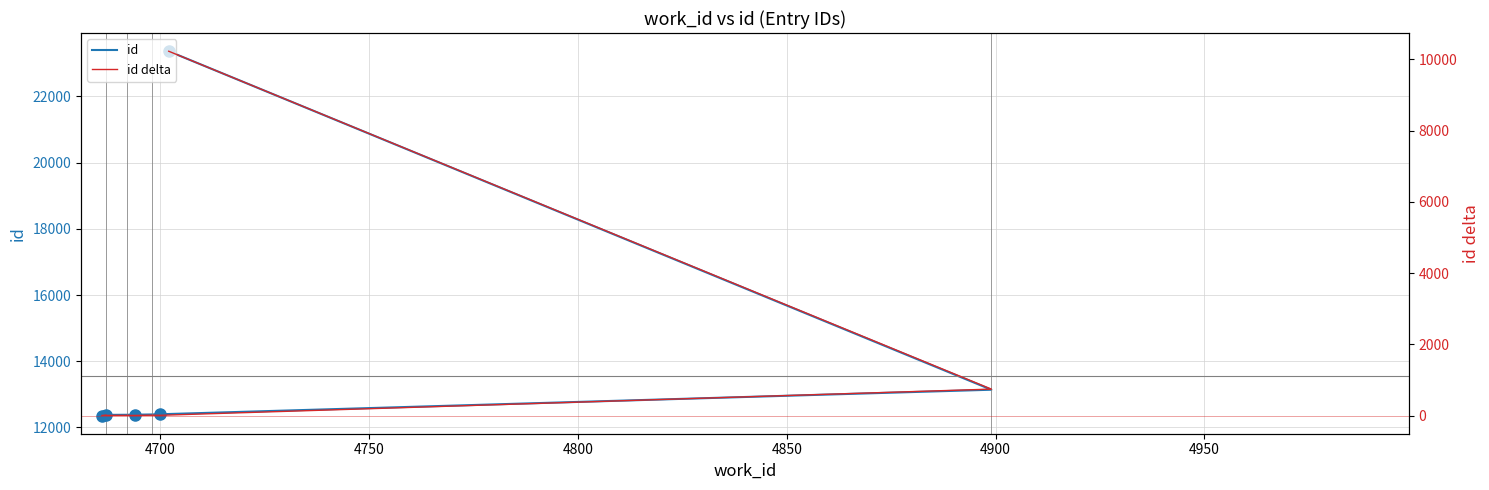

What is the ratio of the value at 4702 to the value at 4700?

1.9